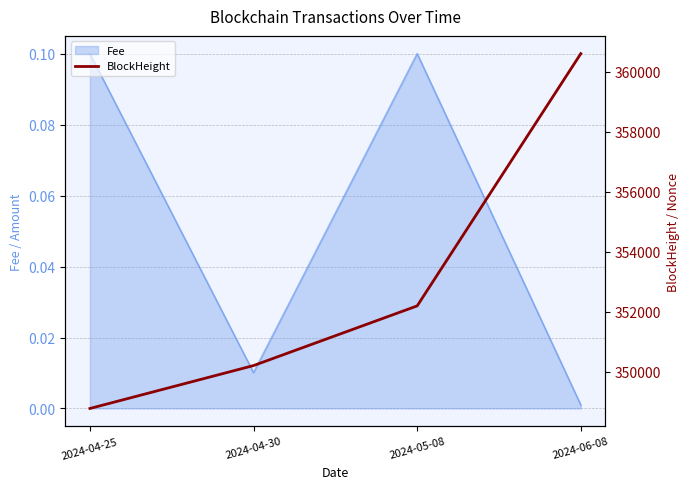

What is the ratio of the value at 2024-04-25 to the value at 2024-05-08?

1.0